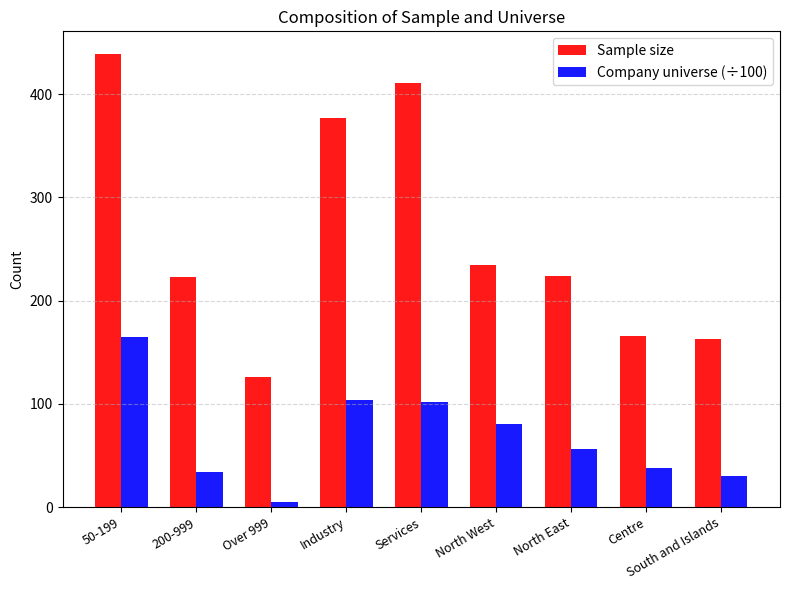

At which label does Sample size first exceed 224?

50-199